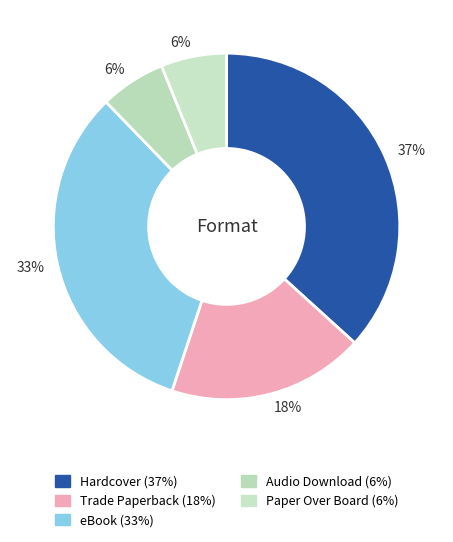

Which has a higher value, eBook or Hardcover?

Hardcover